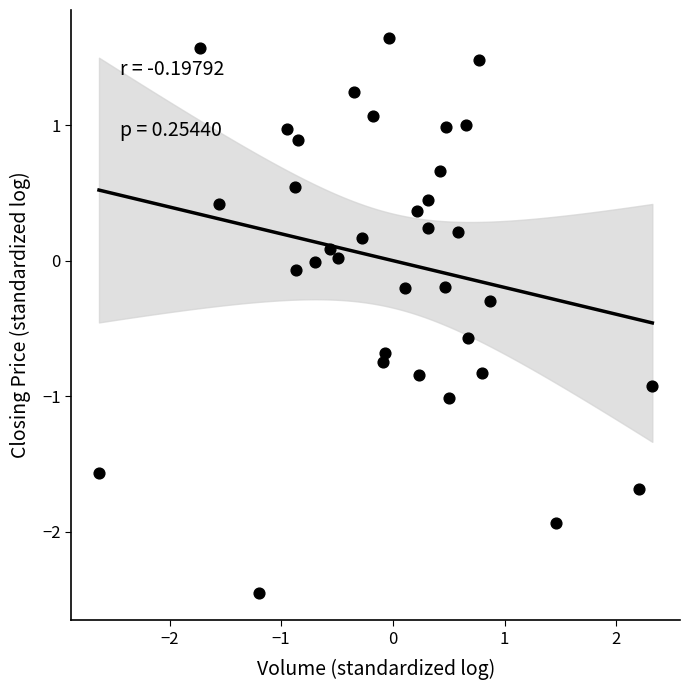

What is the range of X values (max minus min)?

5.0